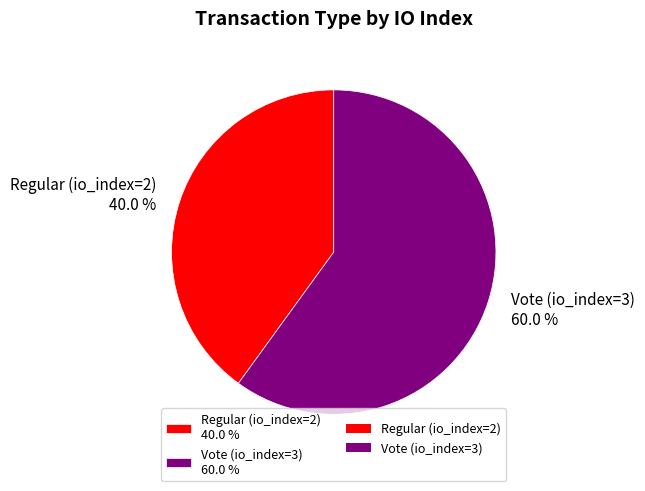

Which slice is the smallest?

Regular (io_index=2)